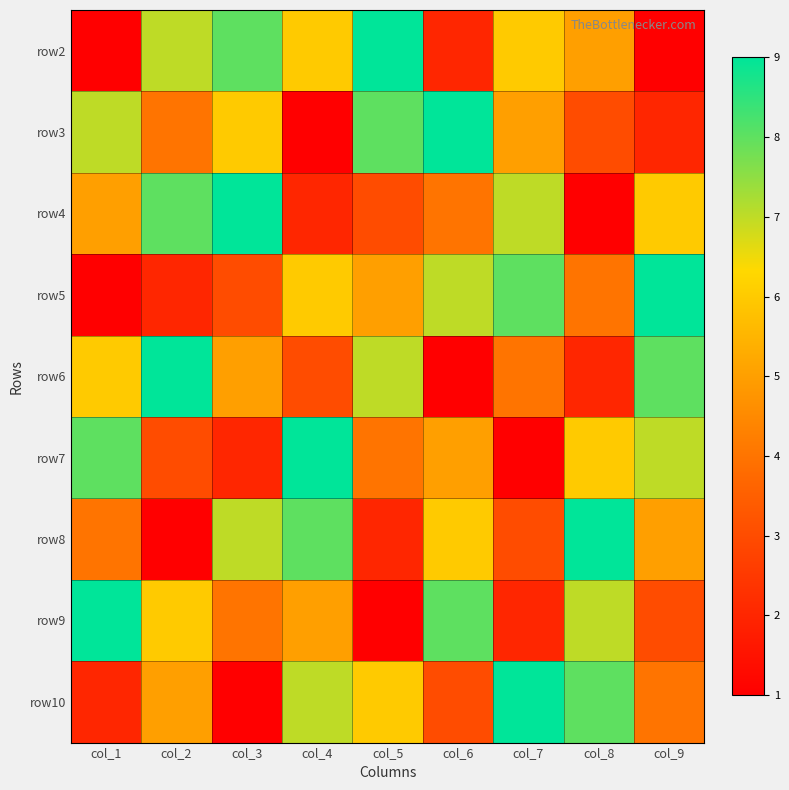

How many distinct data groups are displayed?

9